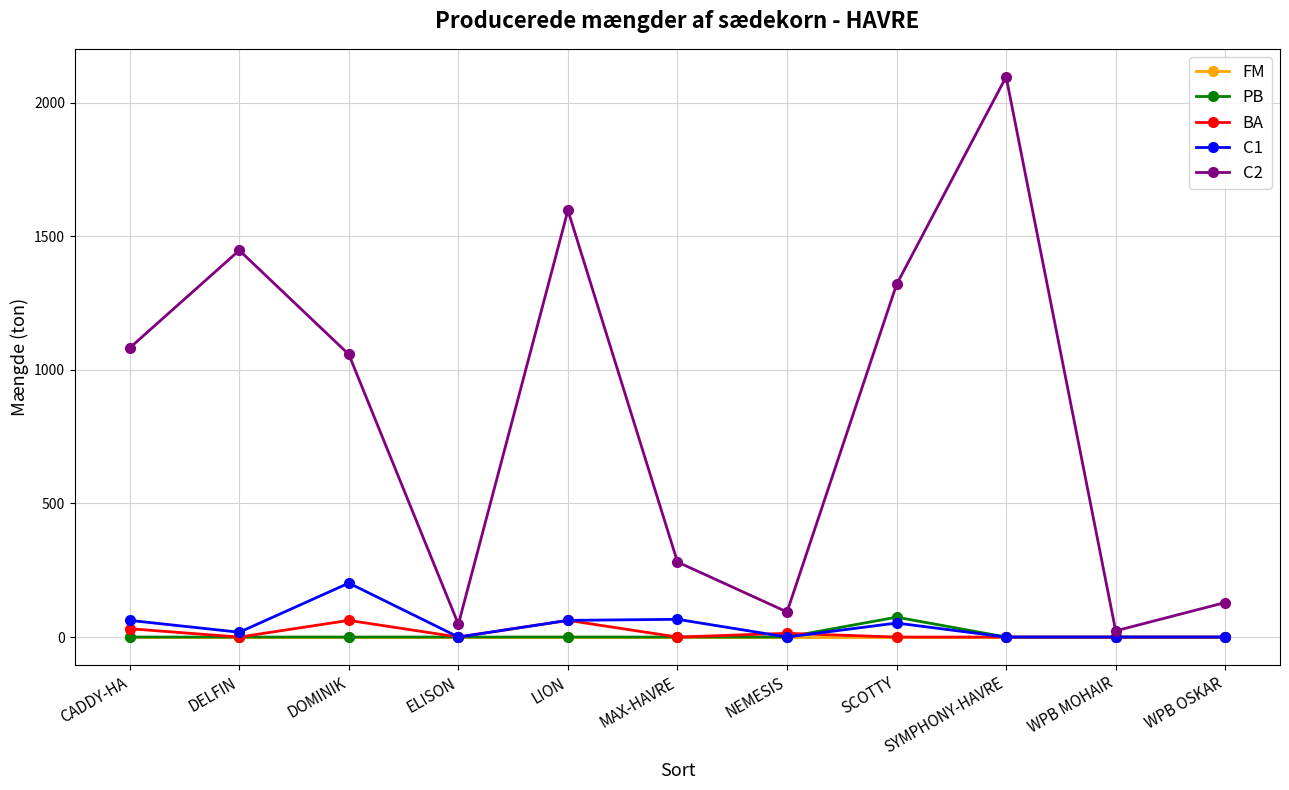

At how many categories does at least one series exceed 529?

6